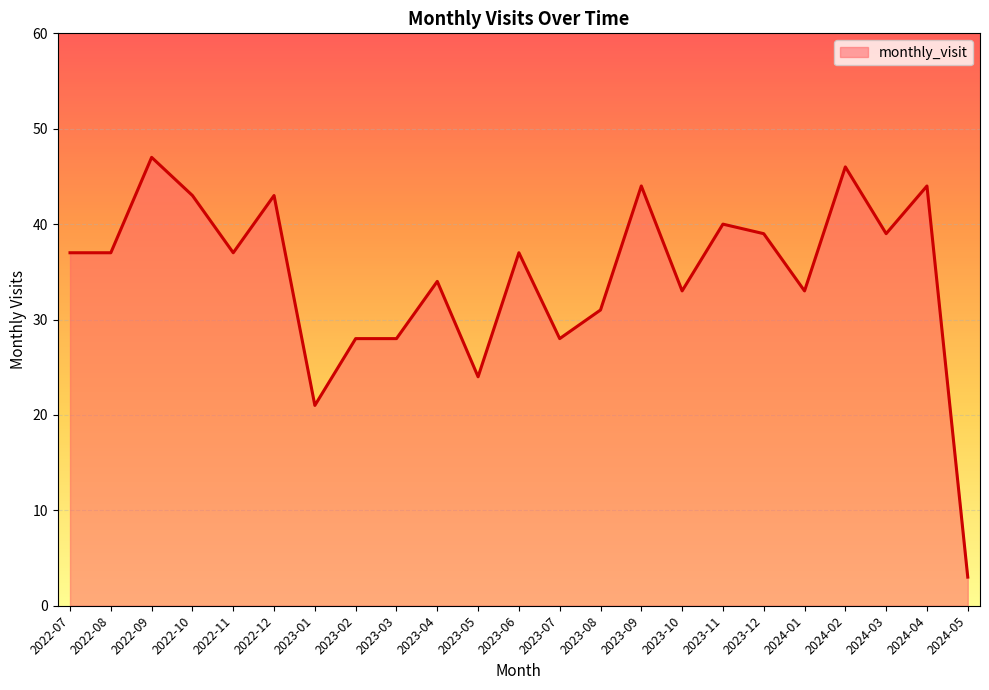

What is the approximate value at 2022-11, to the nearest 5?

35